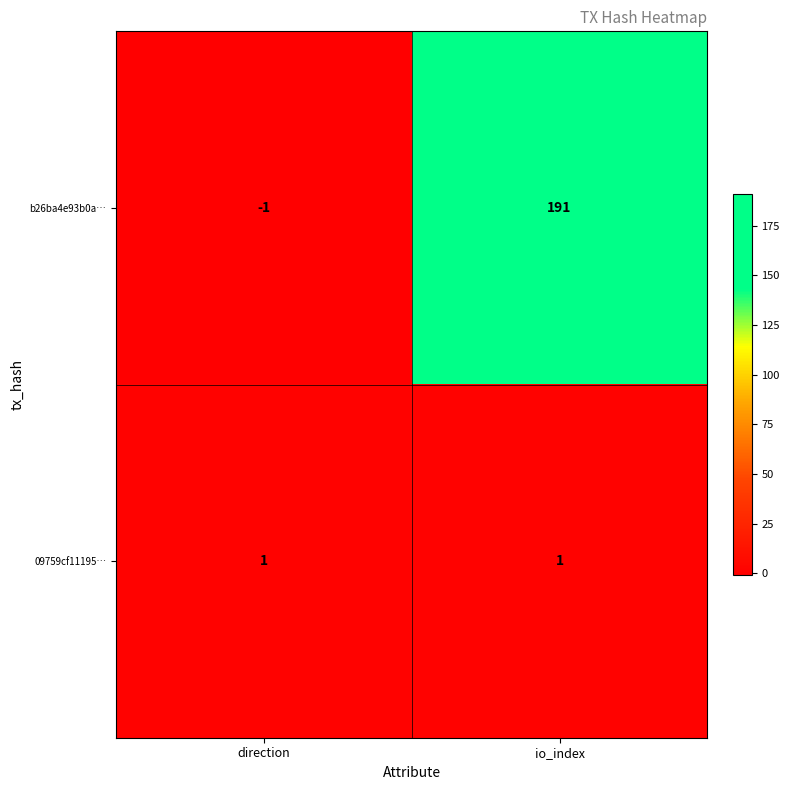

What is the average value of the b26ba4e93b0a… series?

95